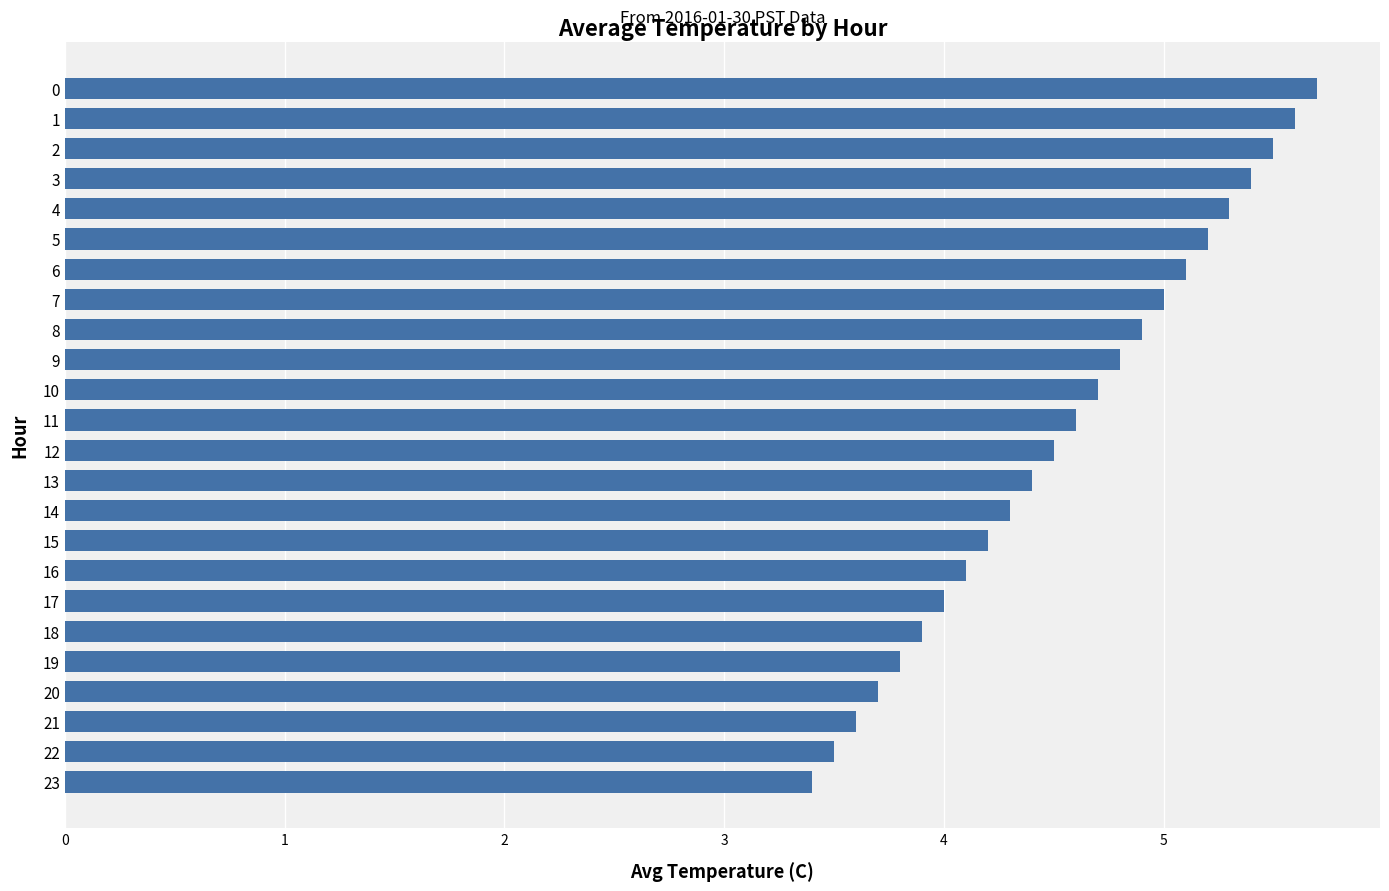

Rank the categories by value from lowest to highest.

23, 22, 21, 20, 19, 18, 17, 16, 15, 14, 13, 12, 11, 10, 9, 8, 7, 6, 5, 4, 3, 2, 1, 0